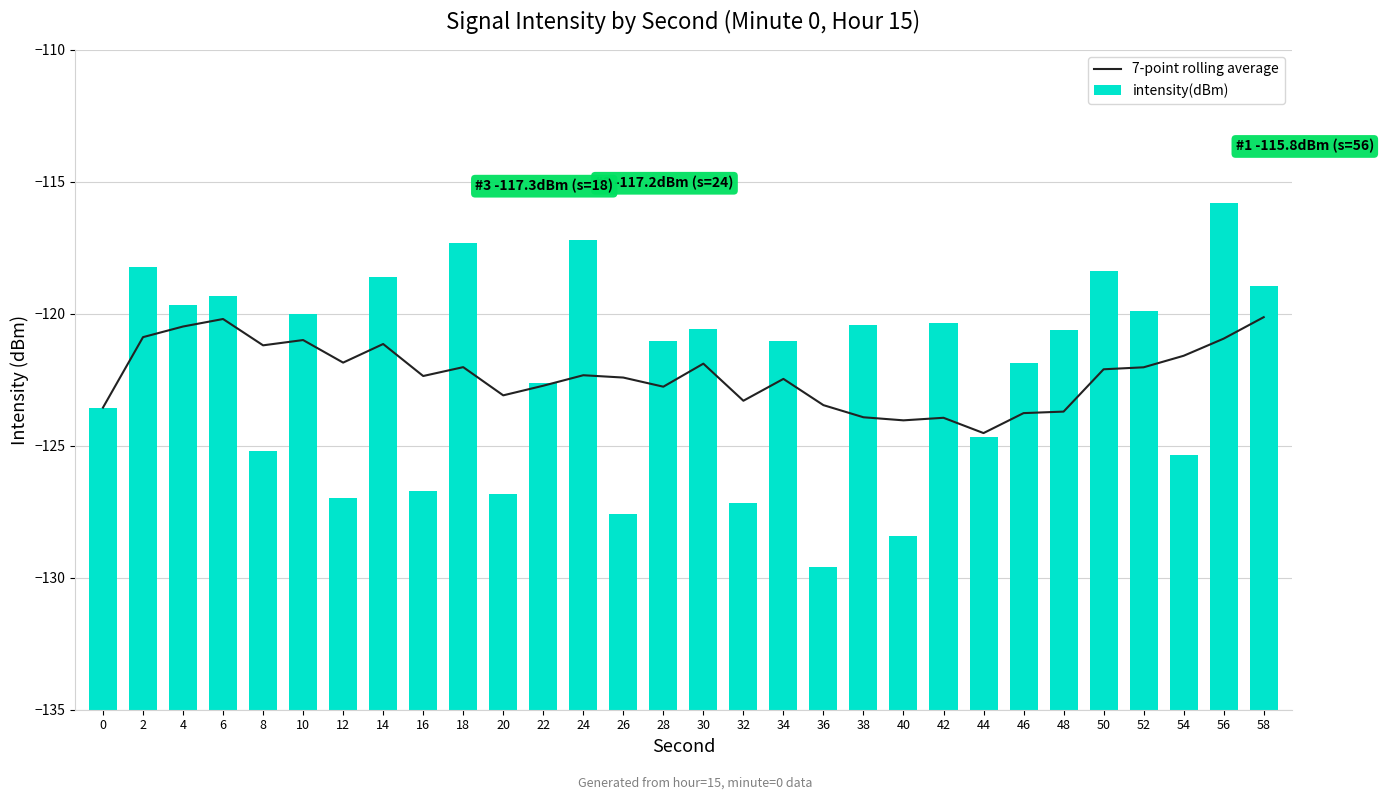

The 7-point rolling average series shows -184.1 at 44. True or false?

False